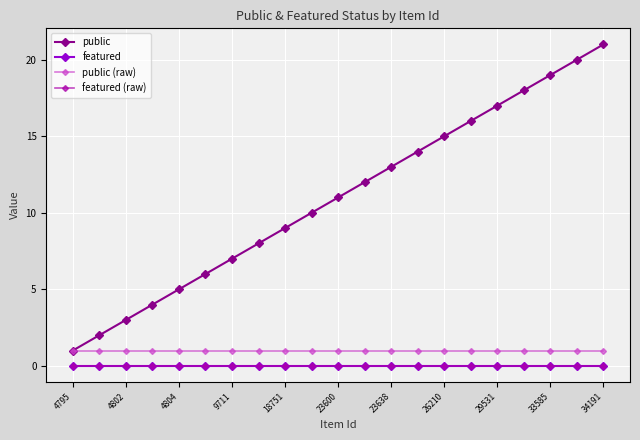

Which category has the highest value in the featured series?

4795